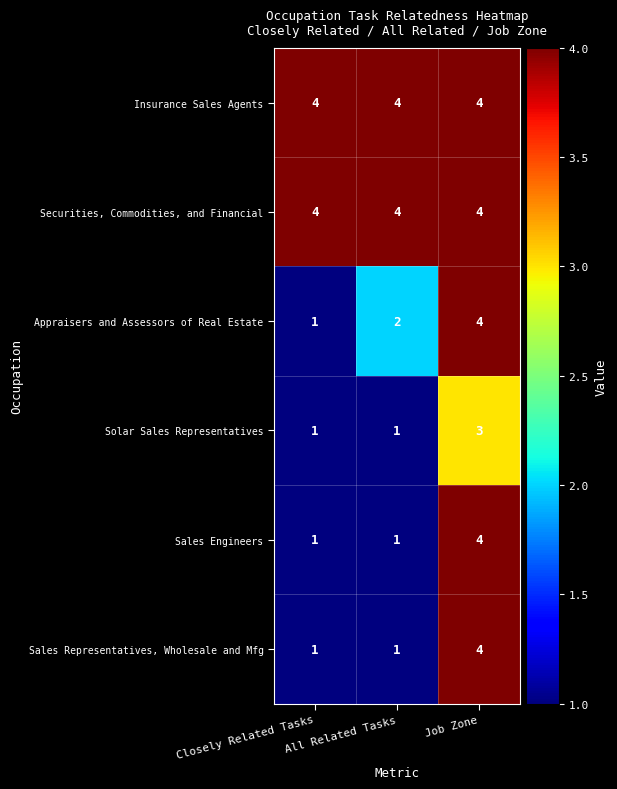

Count the Appraisers and Assessors of Real Estate values in the range 1 to 4.

3